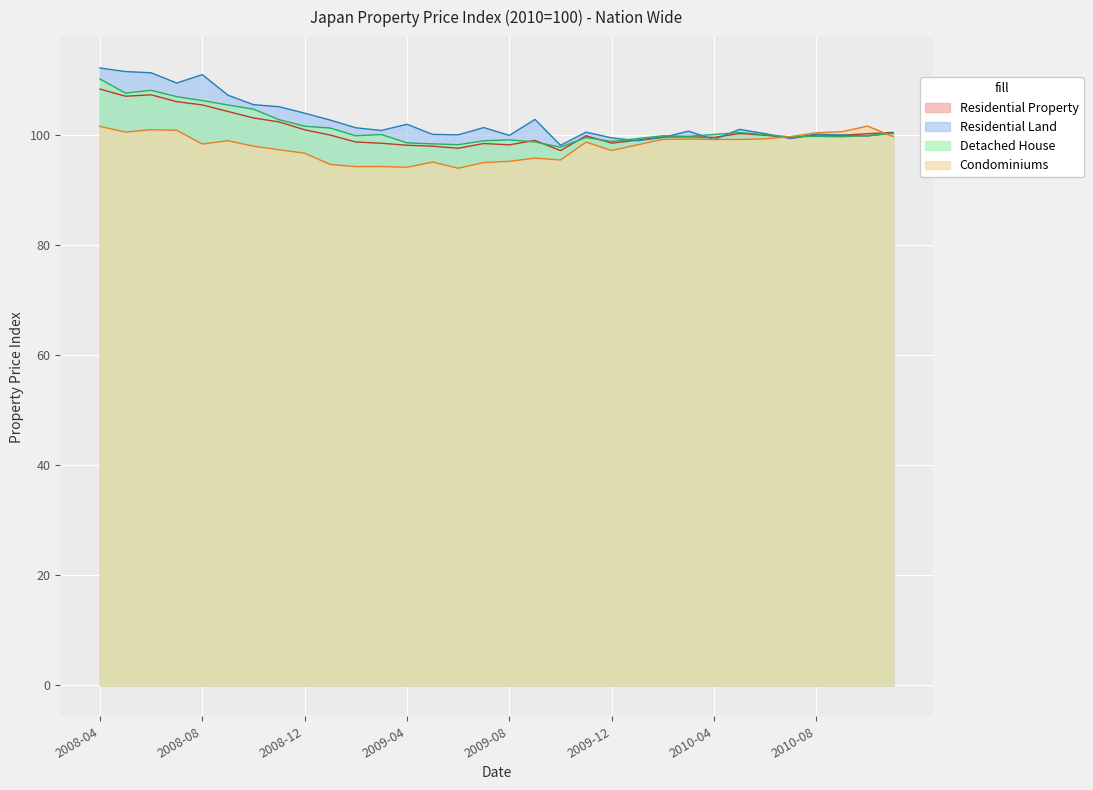

At which category does Residential Property reach its first local valley?

2008-05